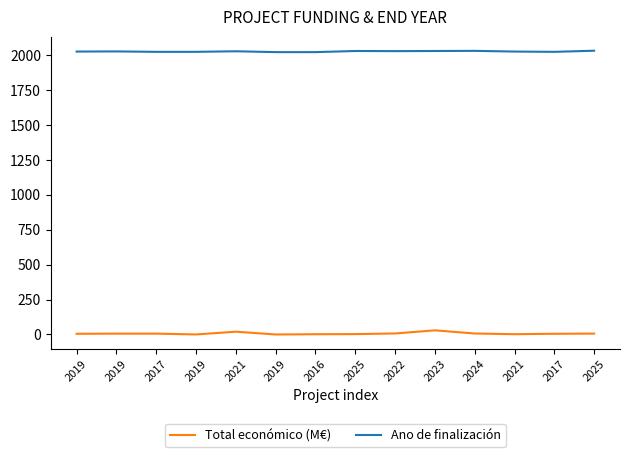

In Total económico (M€), how many points are lower than both neighbors (excluding endpoints)?

3